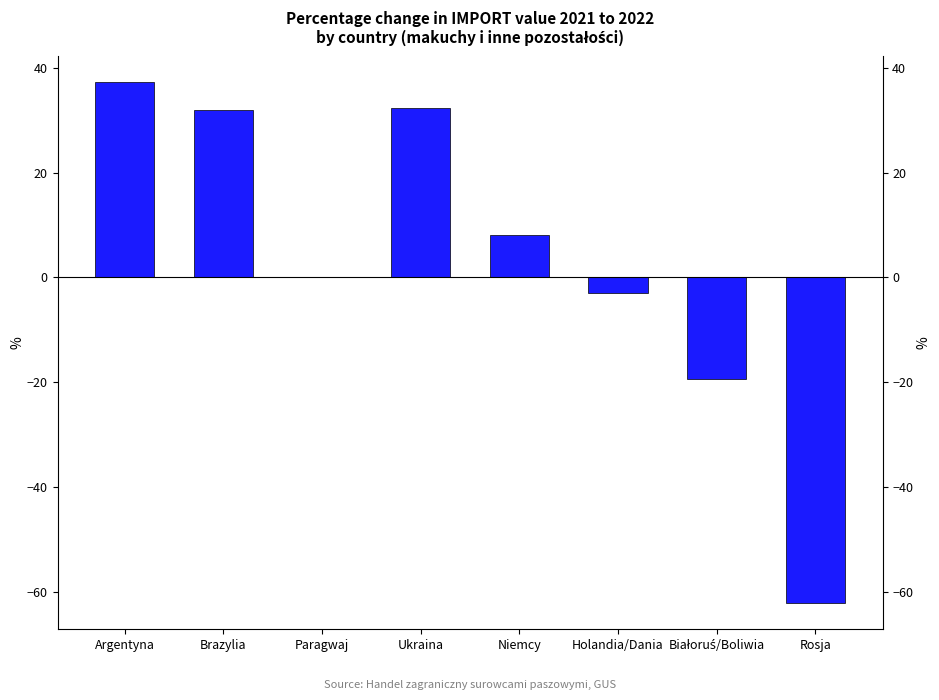

What is the greatest value displayed?

37.2